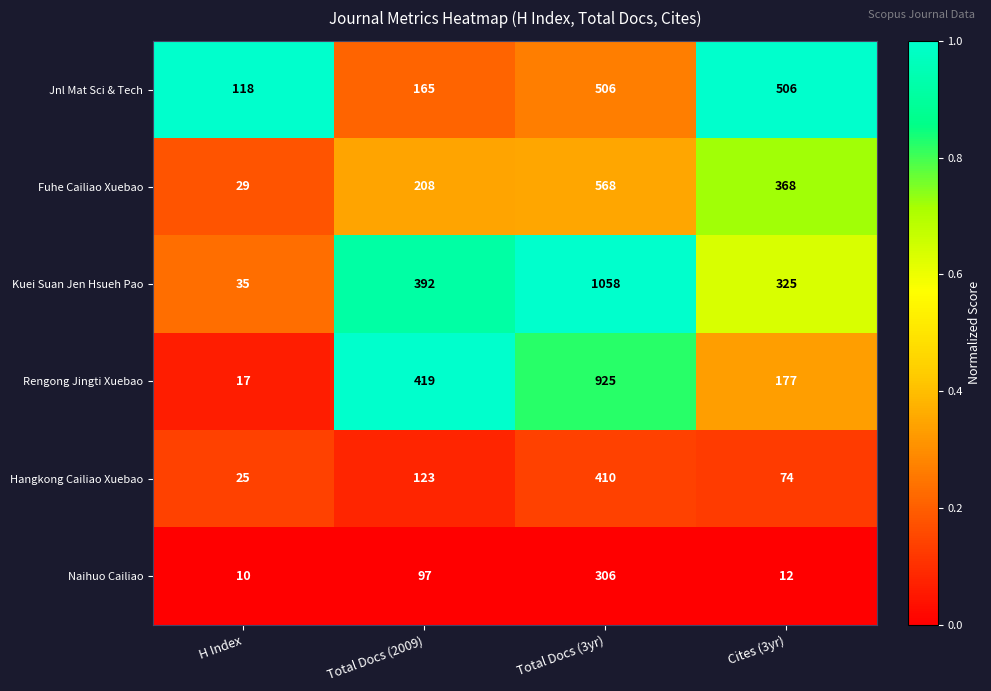

What is the difference between the highest and lowest values at Total Docs (2009)?

322